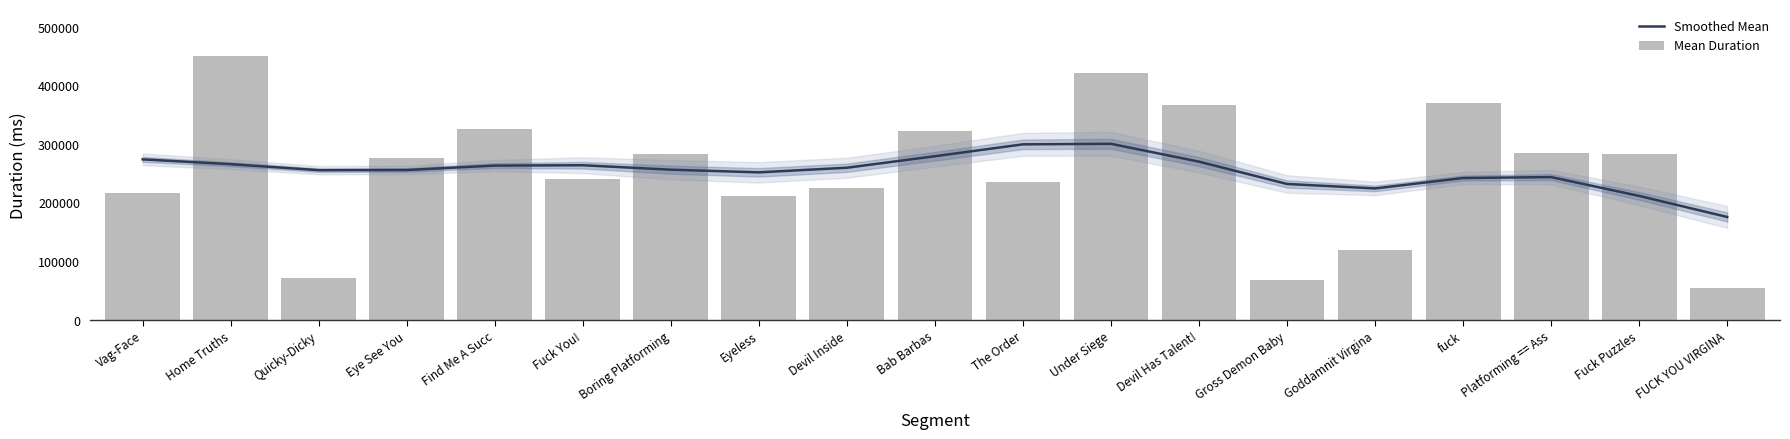

What is the sum of all Mean Duration values?

4813343.8